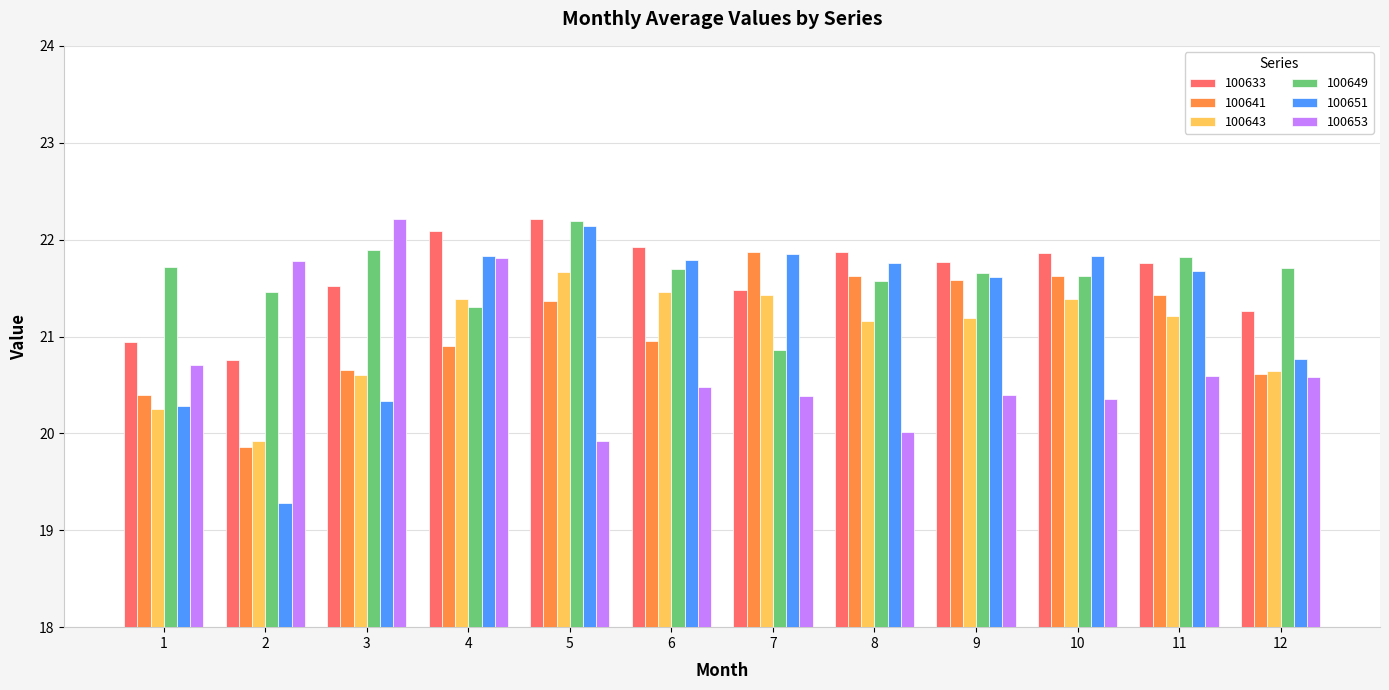

What is the difference between the highest and lowest values at 12?

1.1